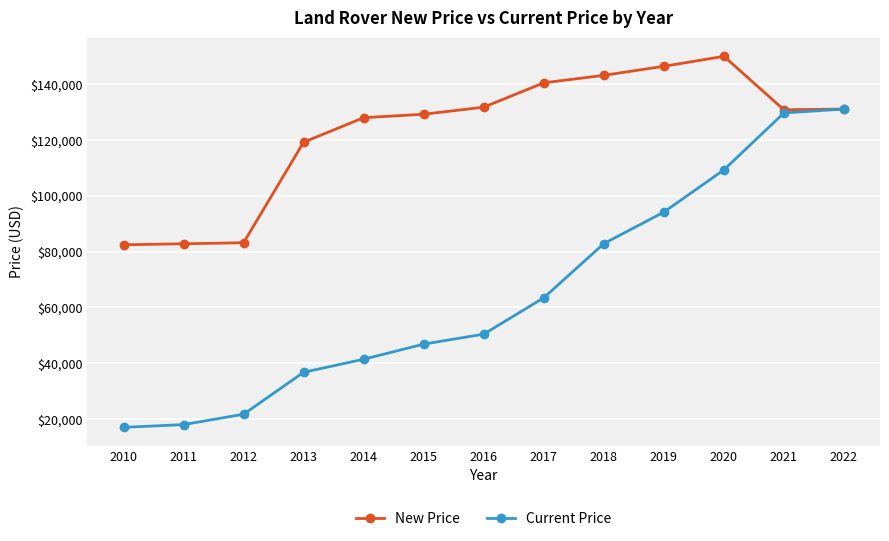

Which category has the highest value in the Current Price series?

2022